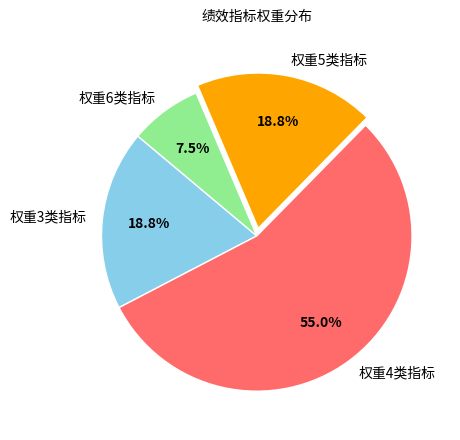

What is the smallest slice in the pie chart?

权重6类指标